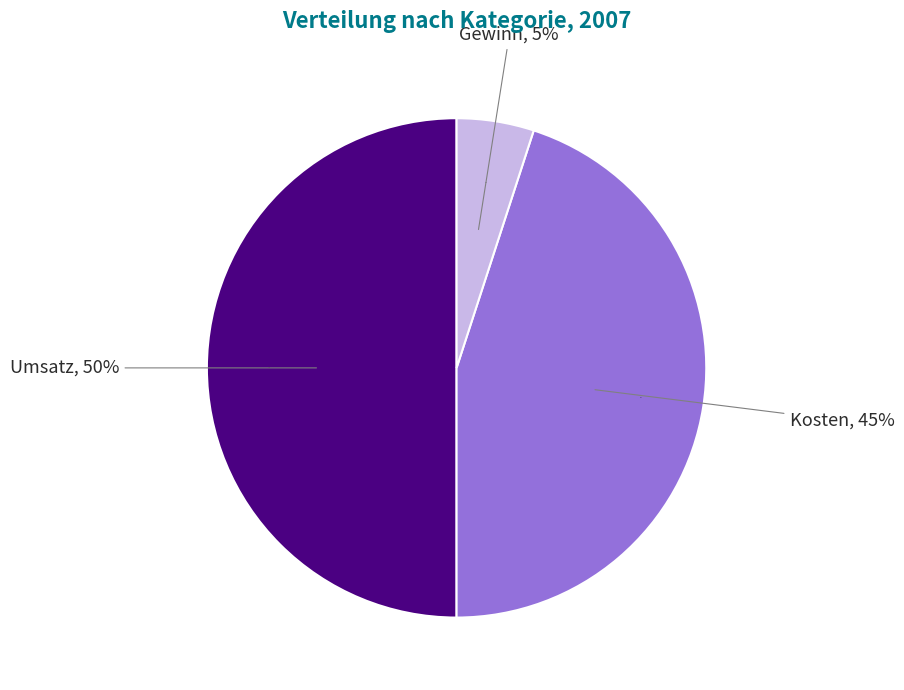

Which category has the biggest portion of the pie?

Umsatz